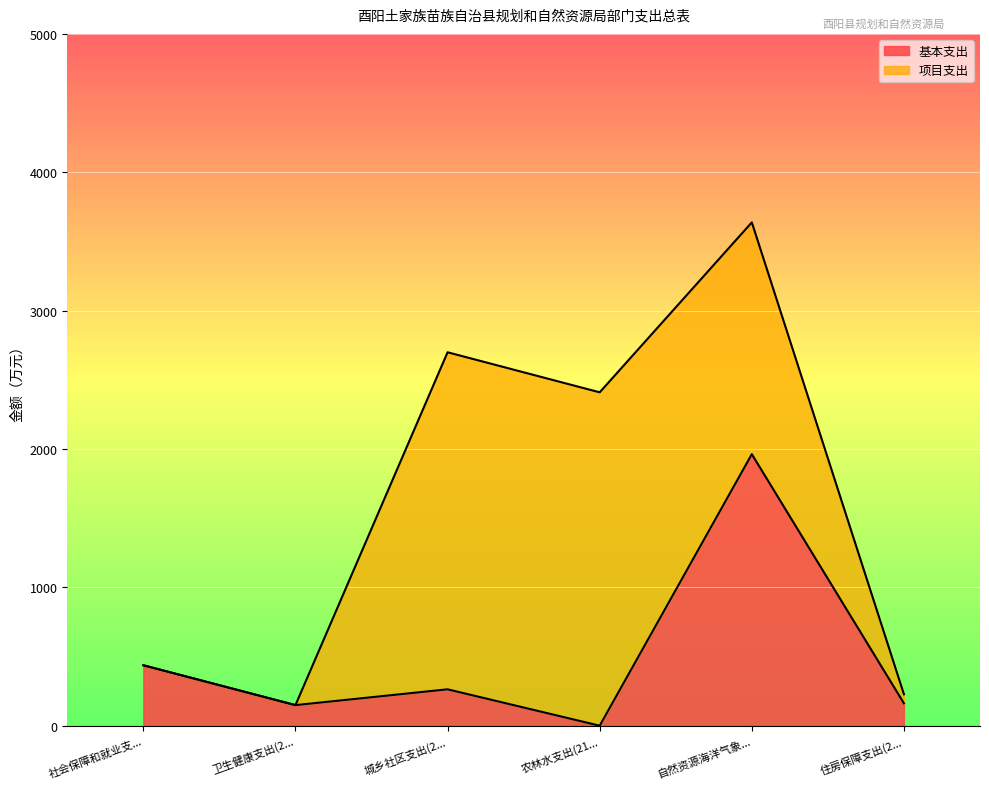

How many values exceed 263?

2